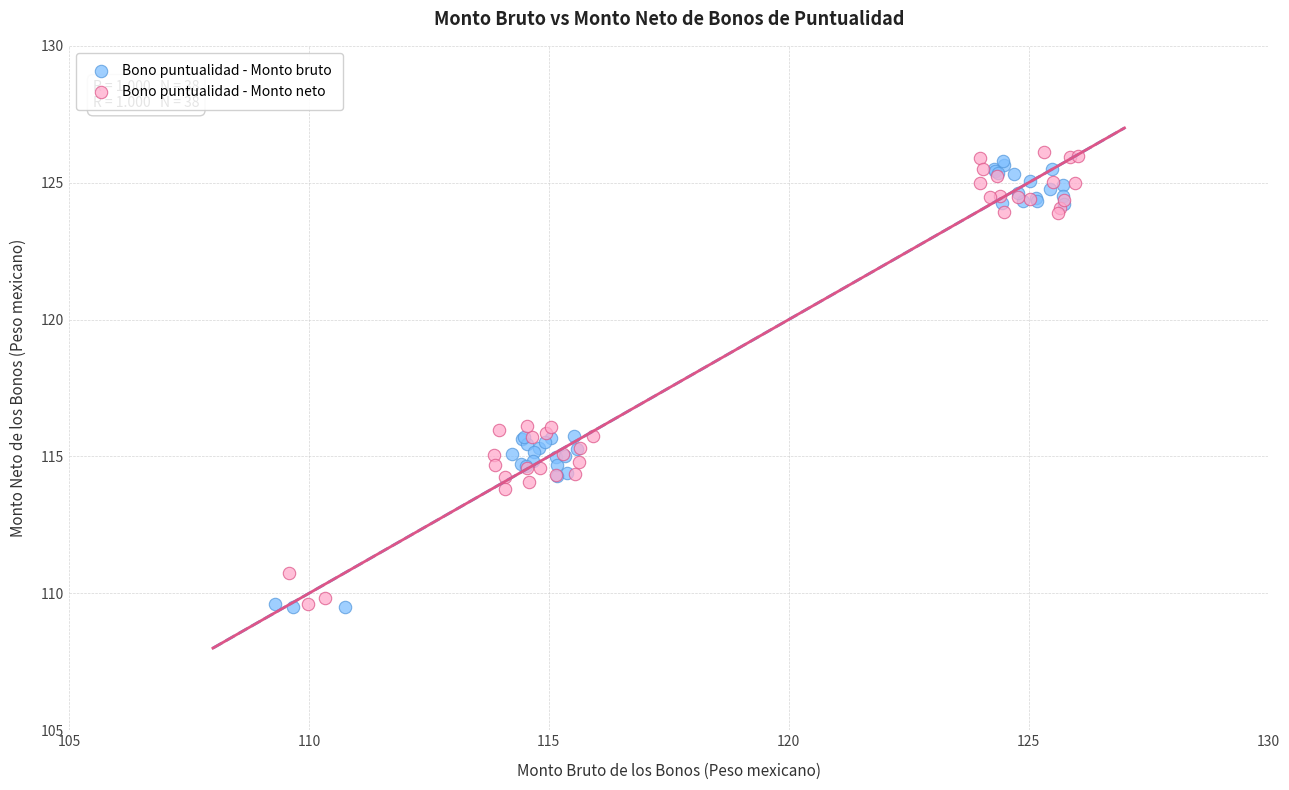

What are all the series names shown in the legend?

Bono puntualidad - Monto bruto, Bono puntualidad - Monto neto